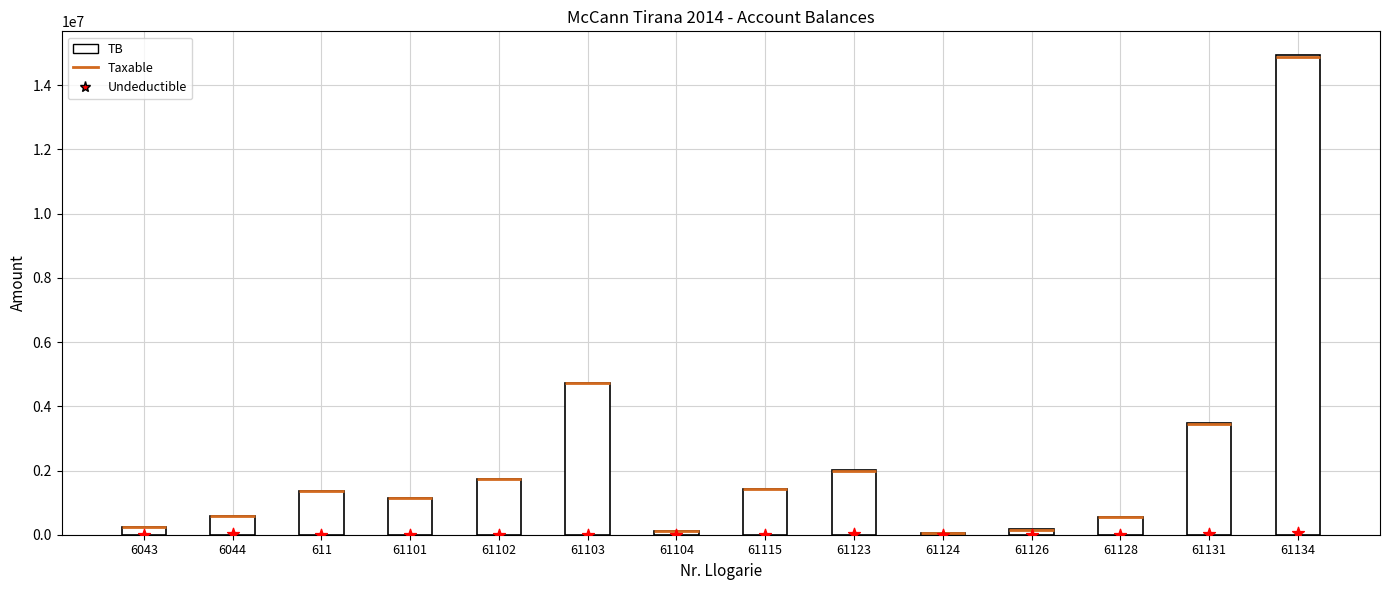

At which category is the sum across all series the highest?

61134